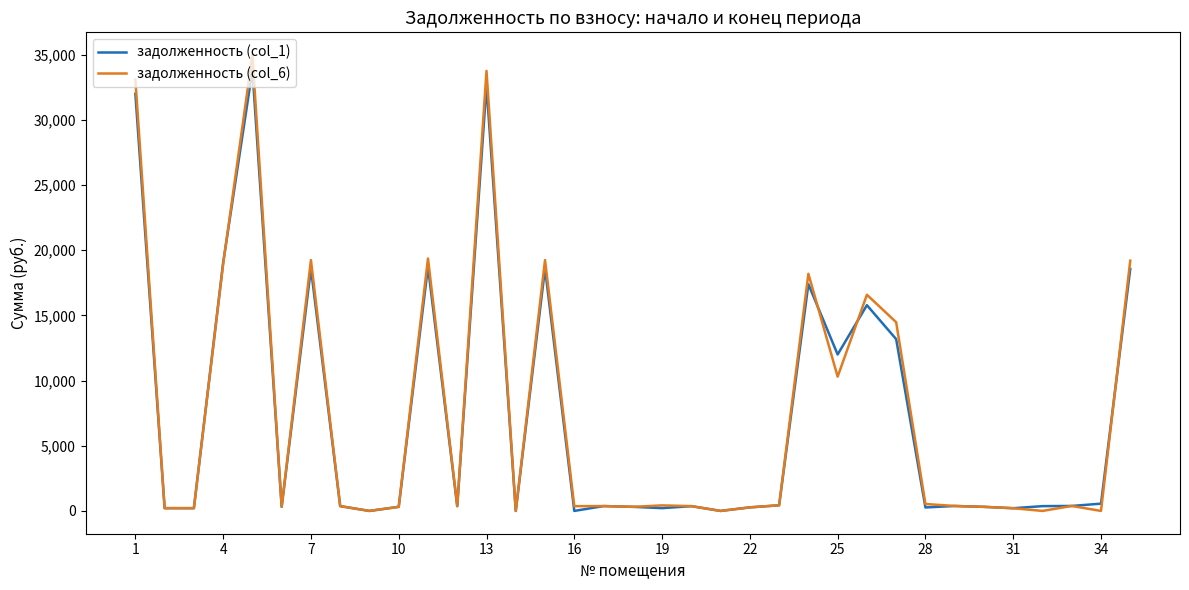

What is the maximum value shown in the chart?

34971.3